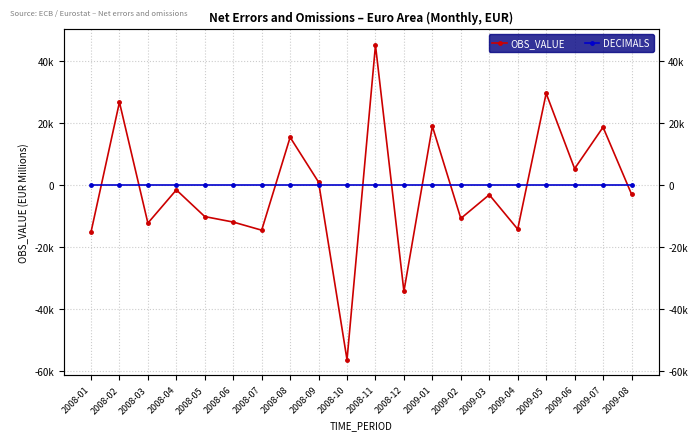

What is the label of the 6th point from the right?

2009-03